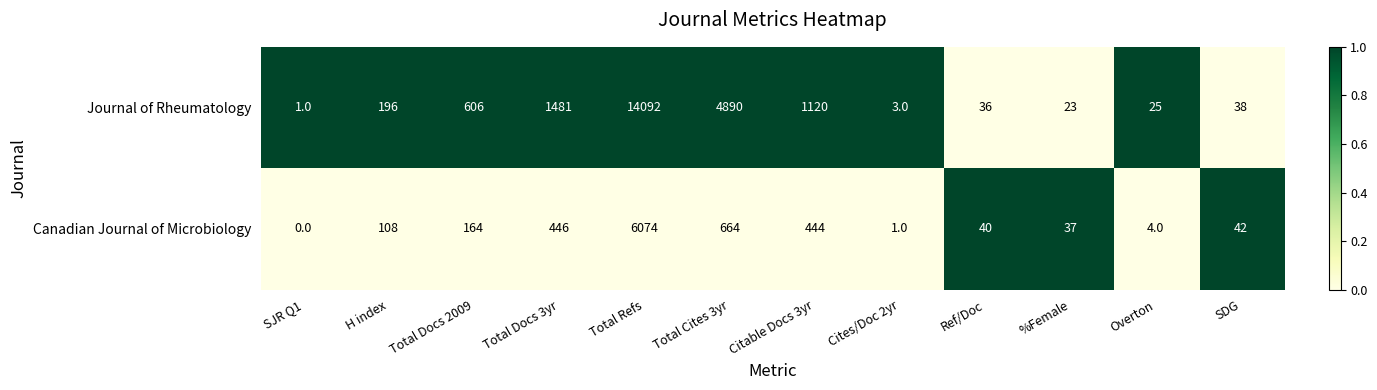

Count the number of data series in this chart.

2